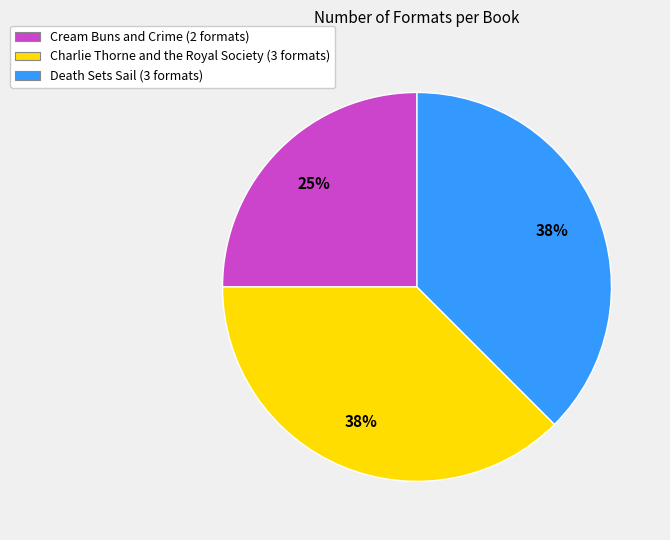

Between Cream Buns and Crime and Death Sets Sail, which is larger?

Death Sets Sail